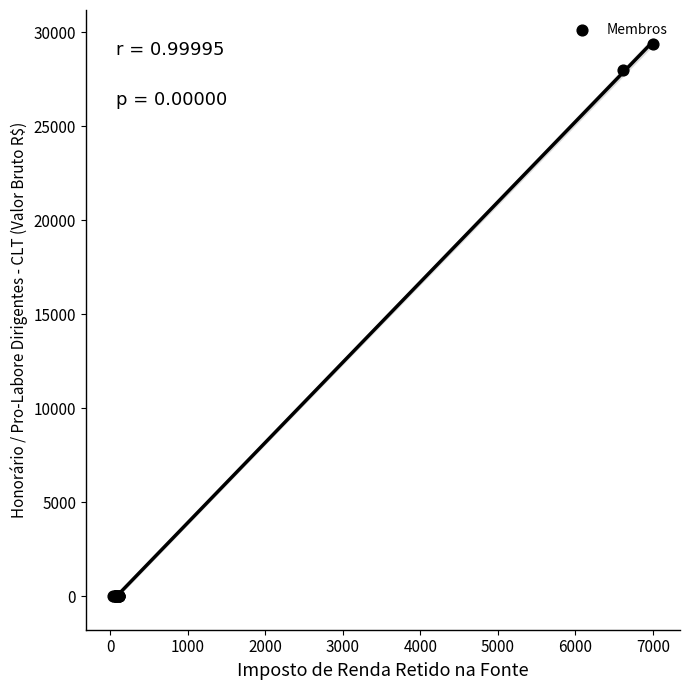

What Y value in the scatter plot is closest to 14699?

27998.8